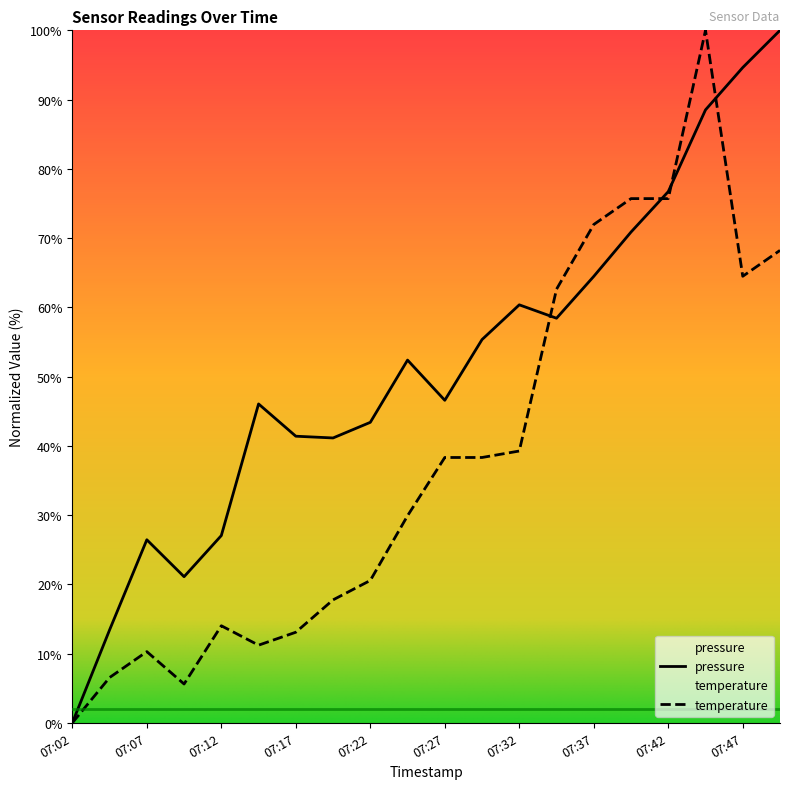

Rank the series by their maximum value, from lowest to highest.

pressure, temperature